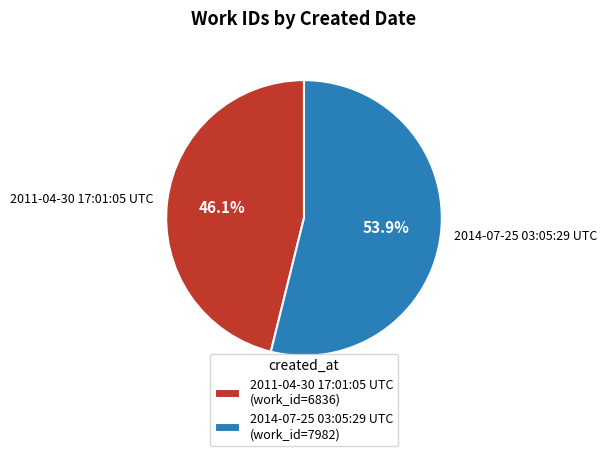

What portion of the pie excludes 2014-07-25 03:05:29 UTC?

46.1%